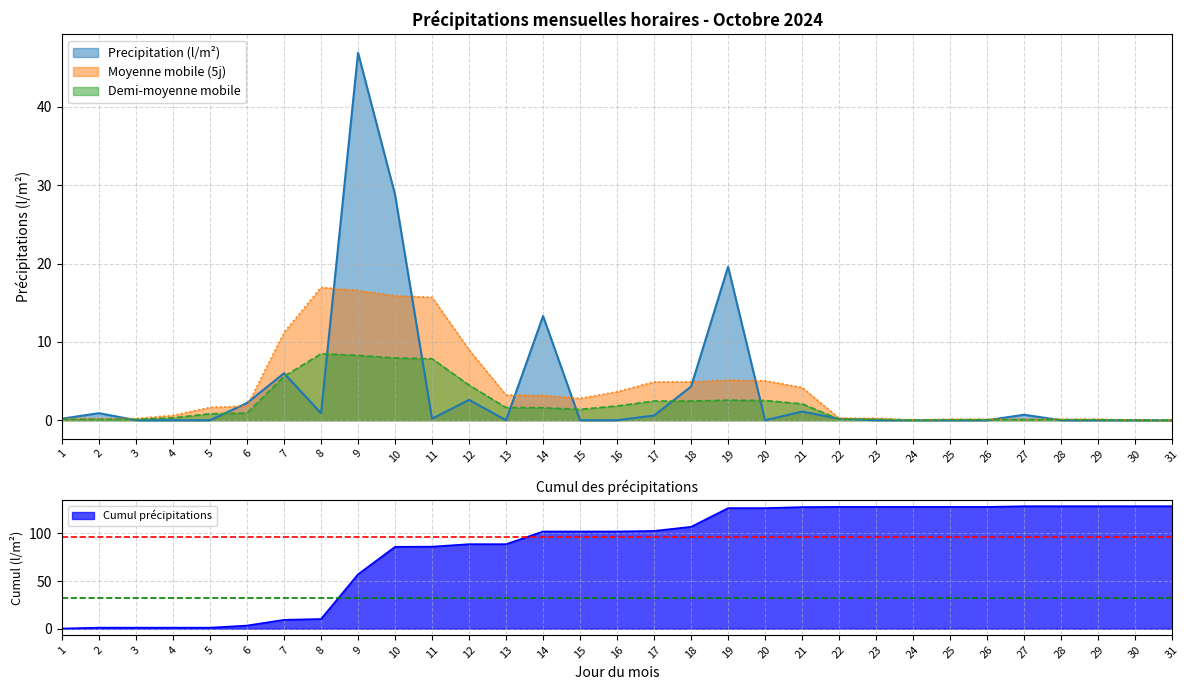

True or false: the data shows 0.2 at 1.

True